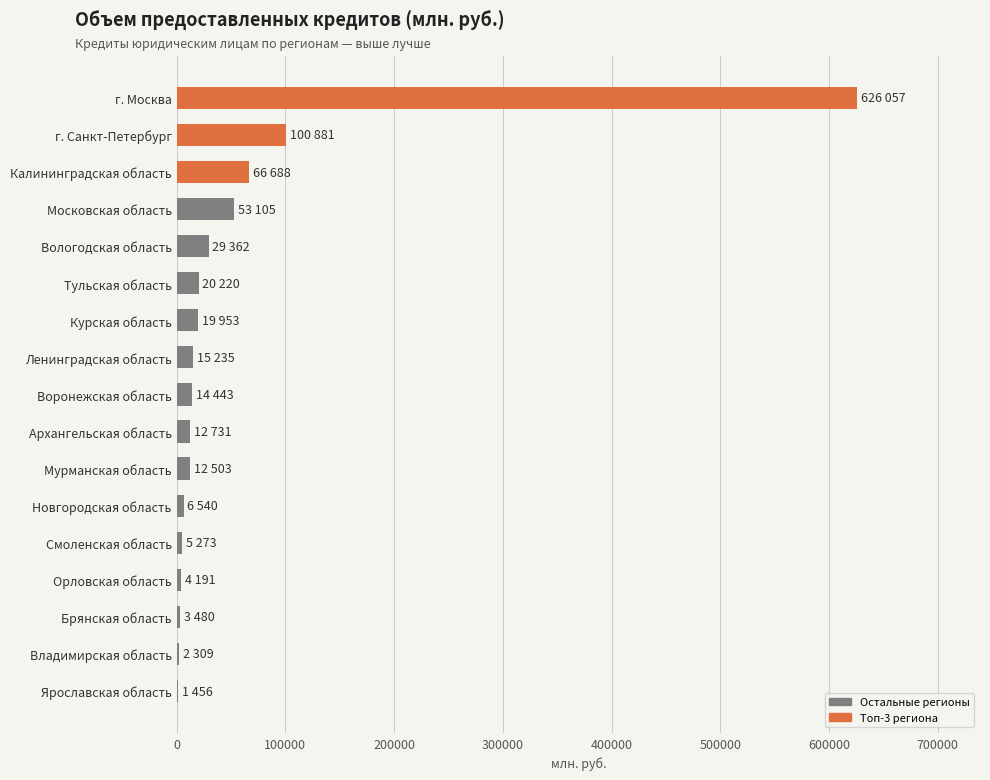

True or false: the data shows 919733 at г. Москва.

False